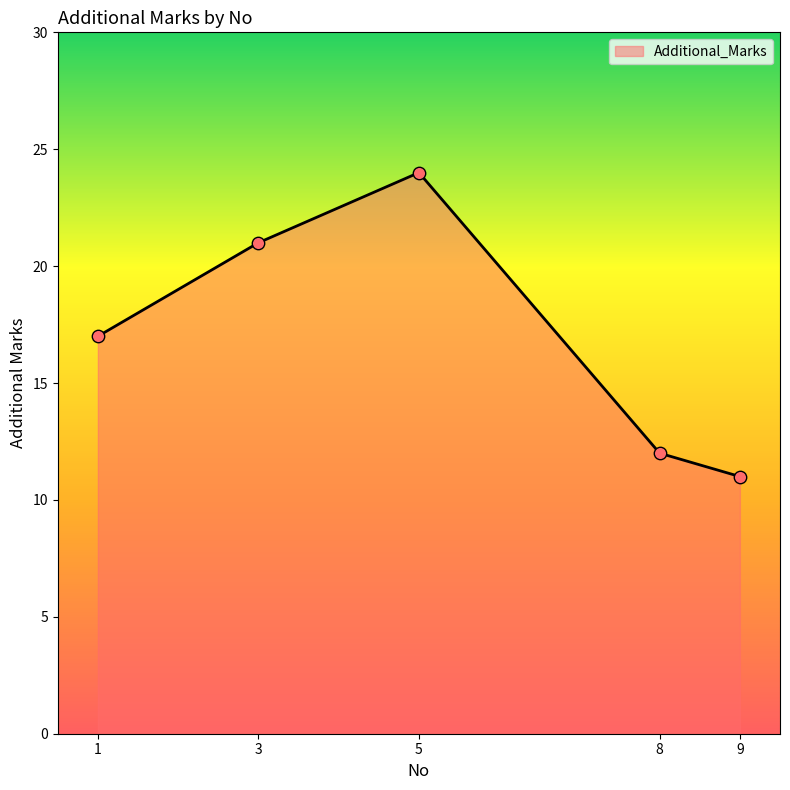

Between 3 and 9, which is larger?

3